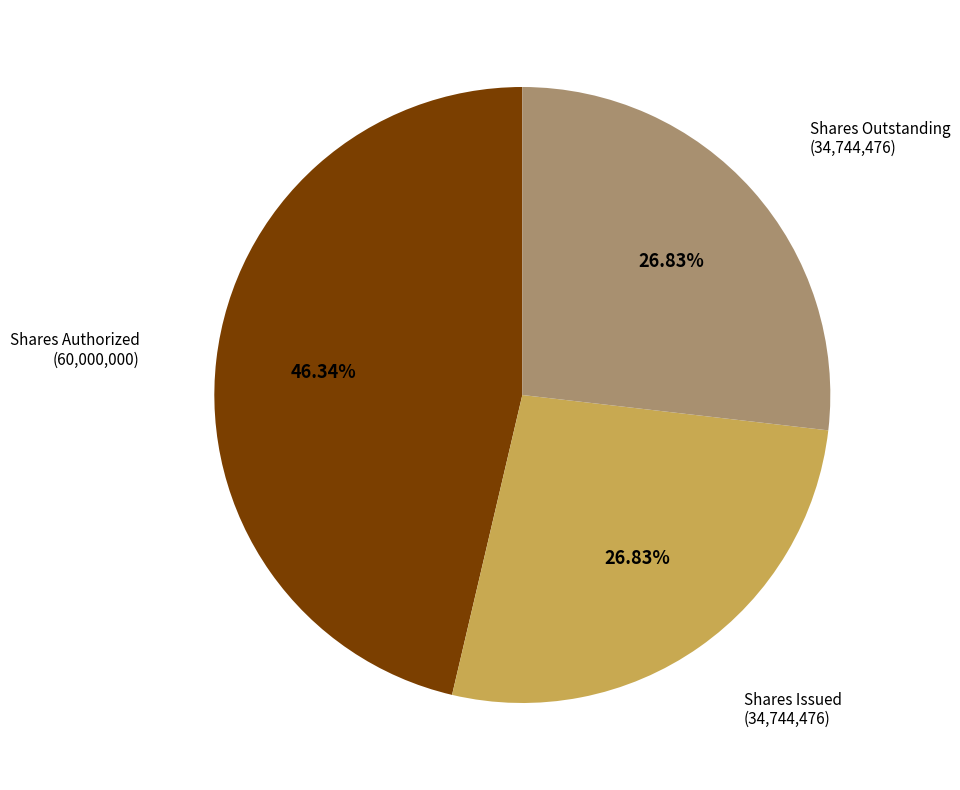

How many segments does this pie chart have?

3